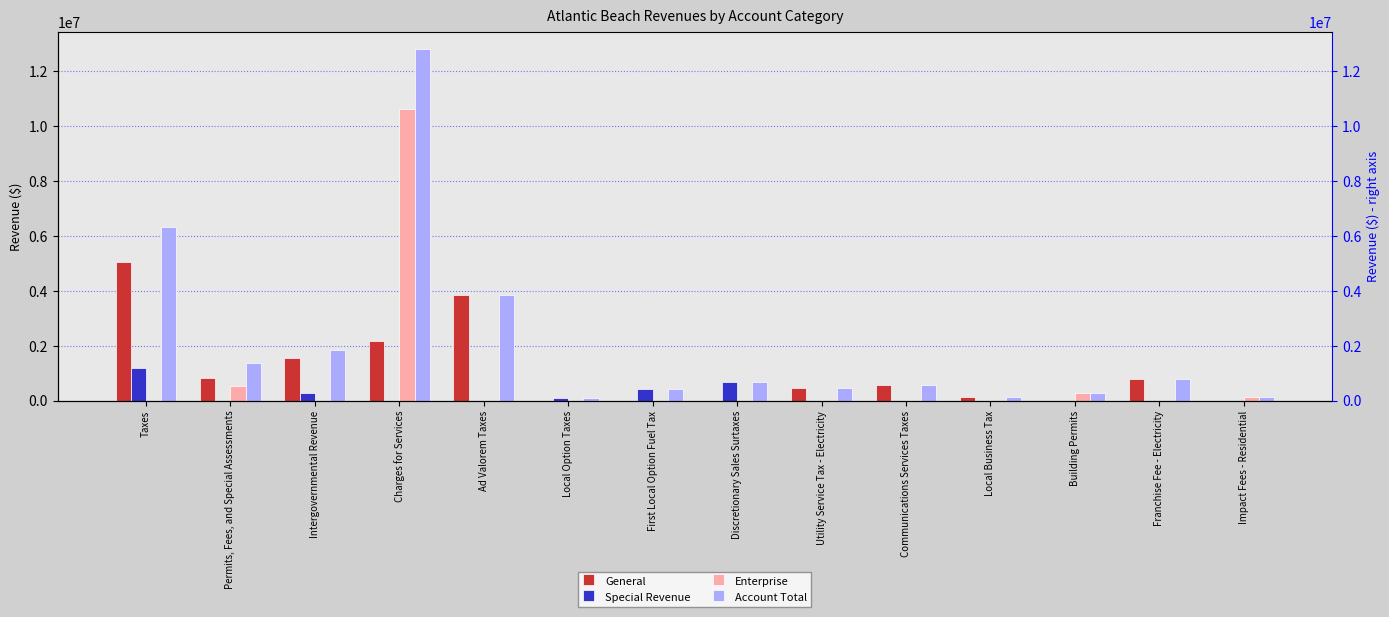

What position from the right is Charges for Services?

11